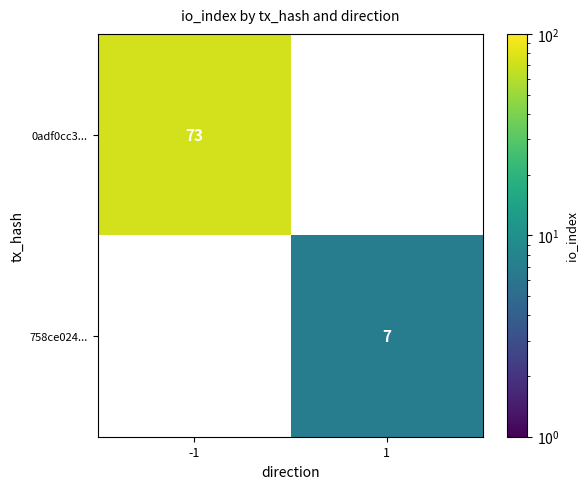

The 758ce024... series shows 7 at 1. True or false?

True